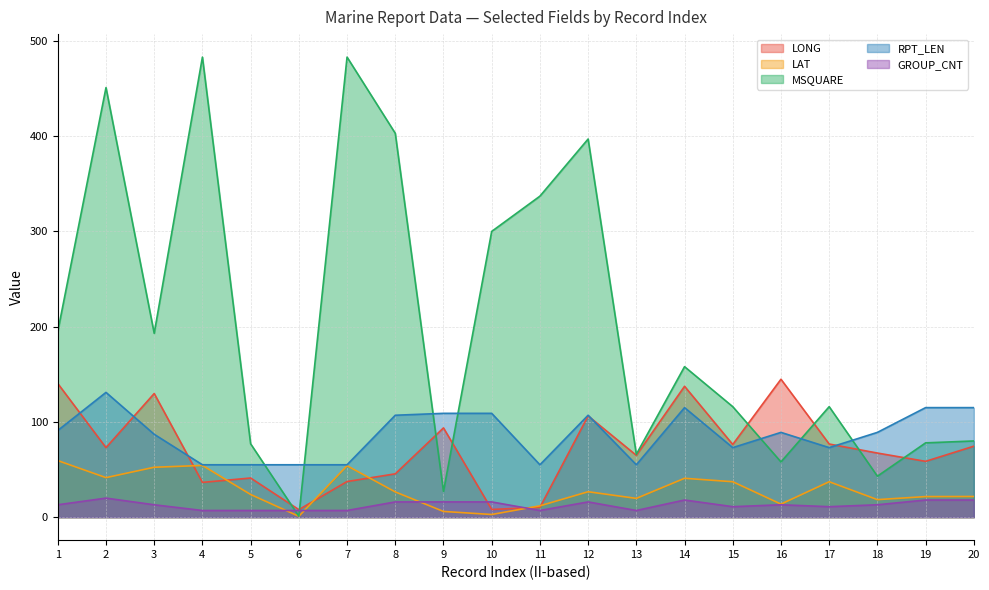

Does the chart have visible grid lines?

Yes